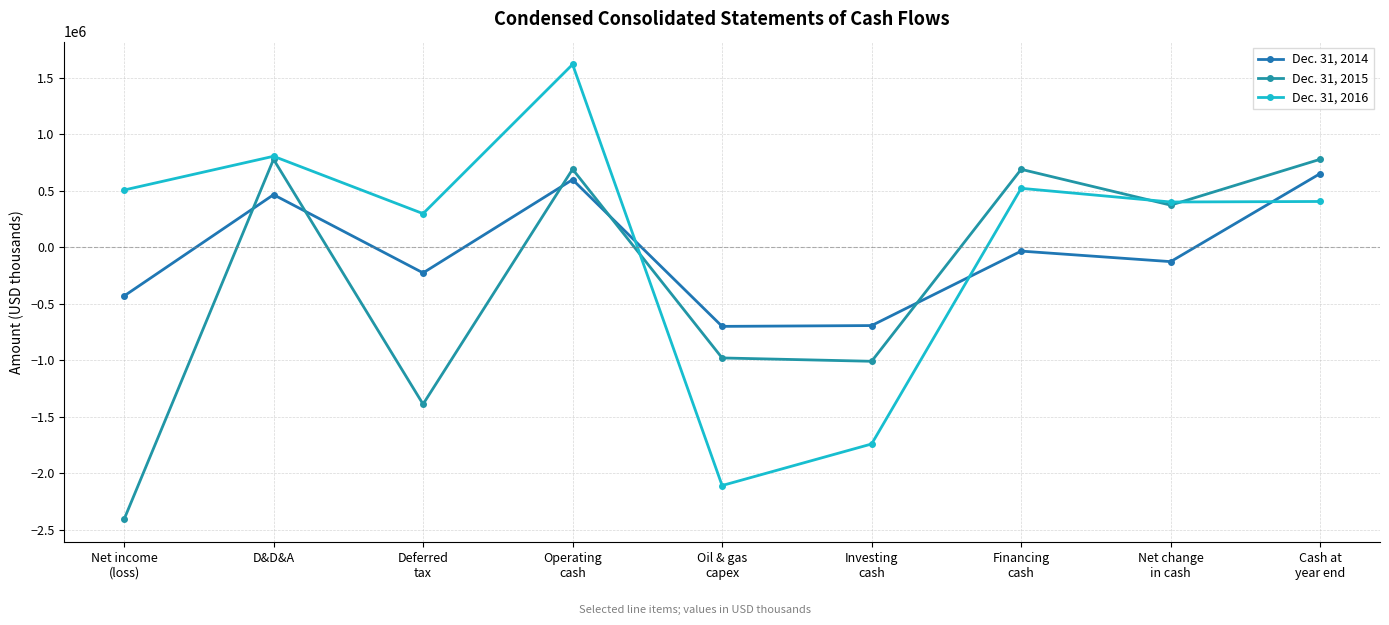

How many values in the Dec. 31, 2016 series are below 405862?

4